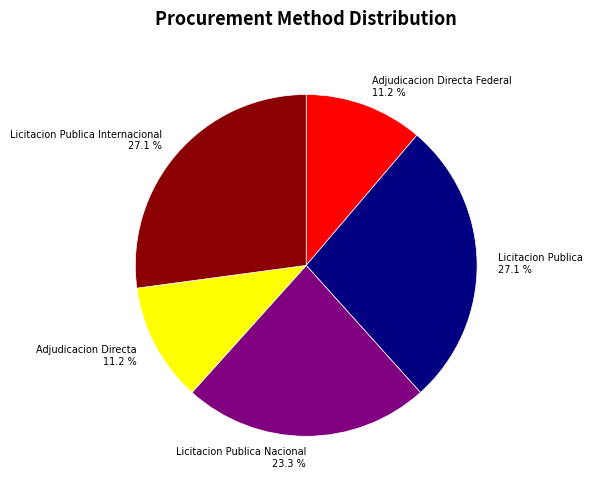

How many segments does this pie chart have?

5